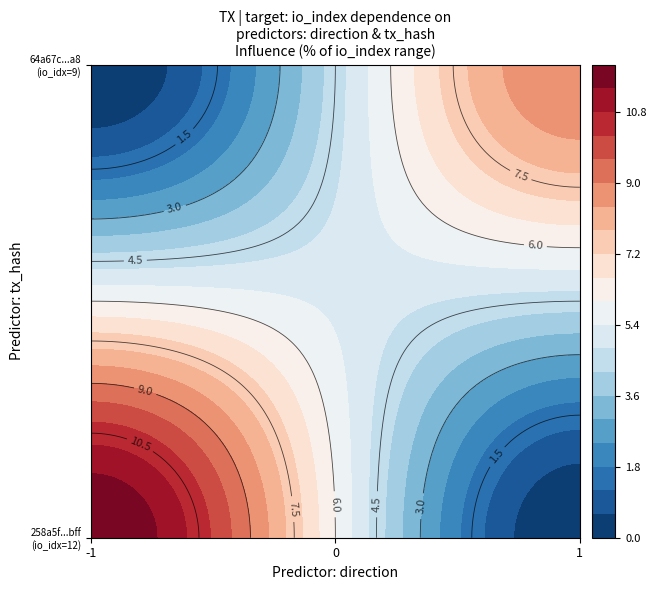

Is it true that 64a67c74c511e0feddf0dde2ae872399e32a6a8 equals 13 at io_index?

False